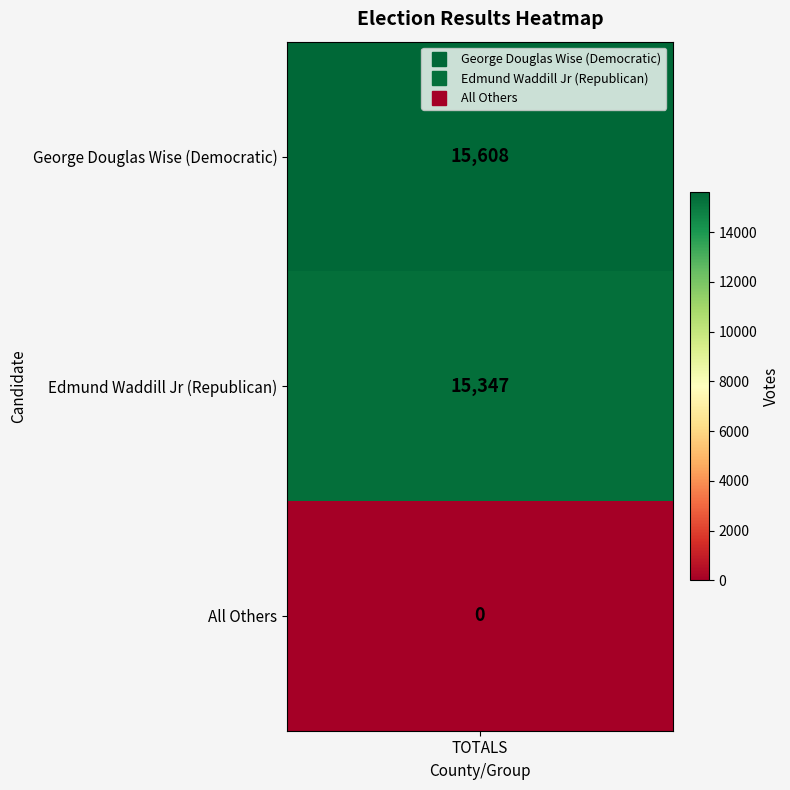

Between George Douglas Wise (Democratic) and All Others, which is larger?

George Douglas Wise (Democratic)